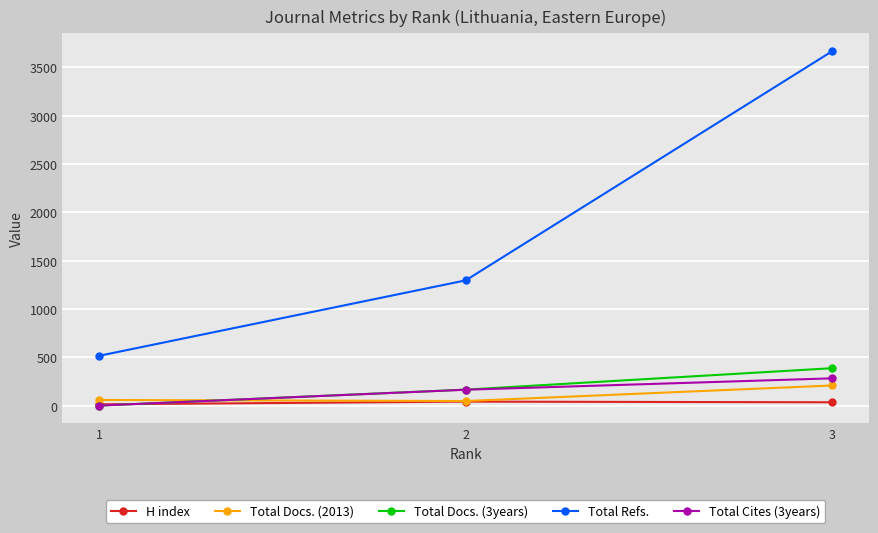

The value of Total Docs. (2013) at 3 is 208. True or false?

True